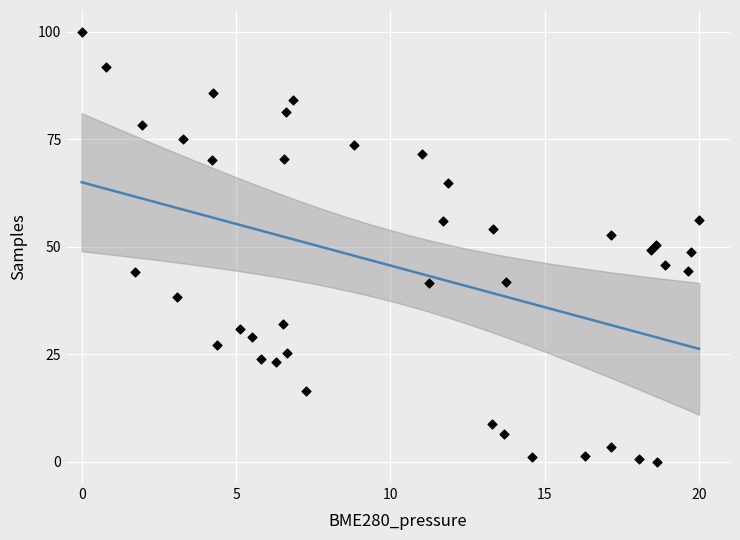

What is the range of Y values (max minus min)?

100.0